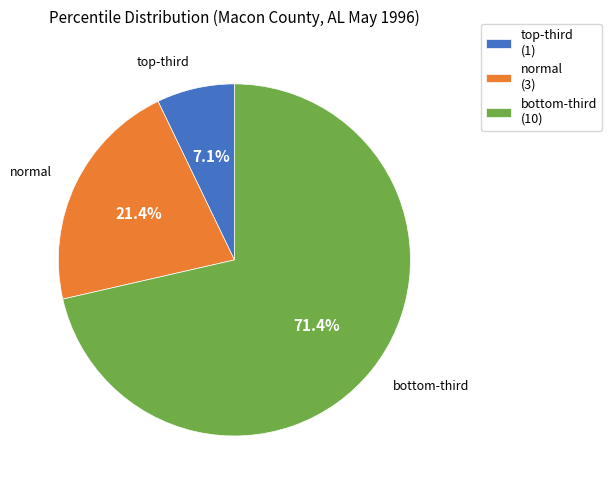

To the nearest percent, what portion does normal represent?

21%